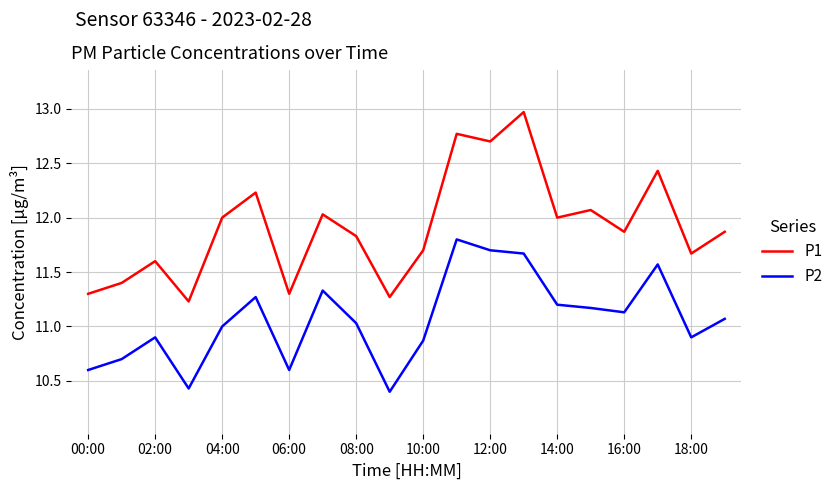

True or false: P2 and P1 cross at least once.

False